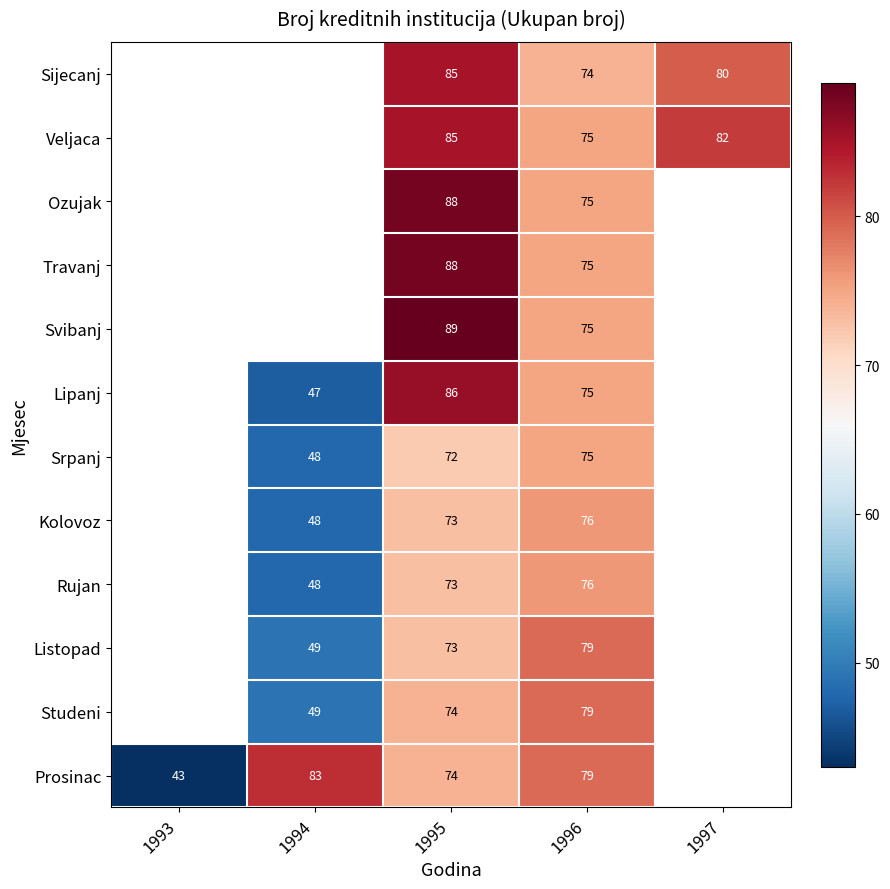

True or false: Veljaca has a value of 85 at 1995.

True